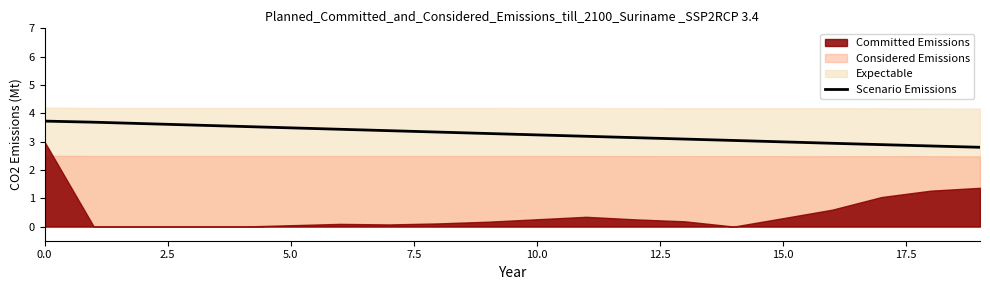

What is the lowest value of the Scenario Emissions series?

2.8